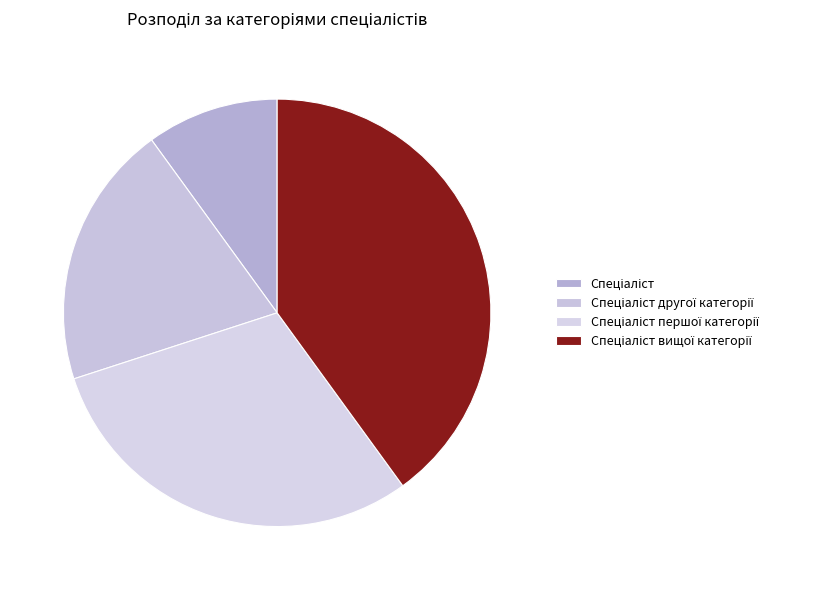

How many slices are in this pie chart?

4